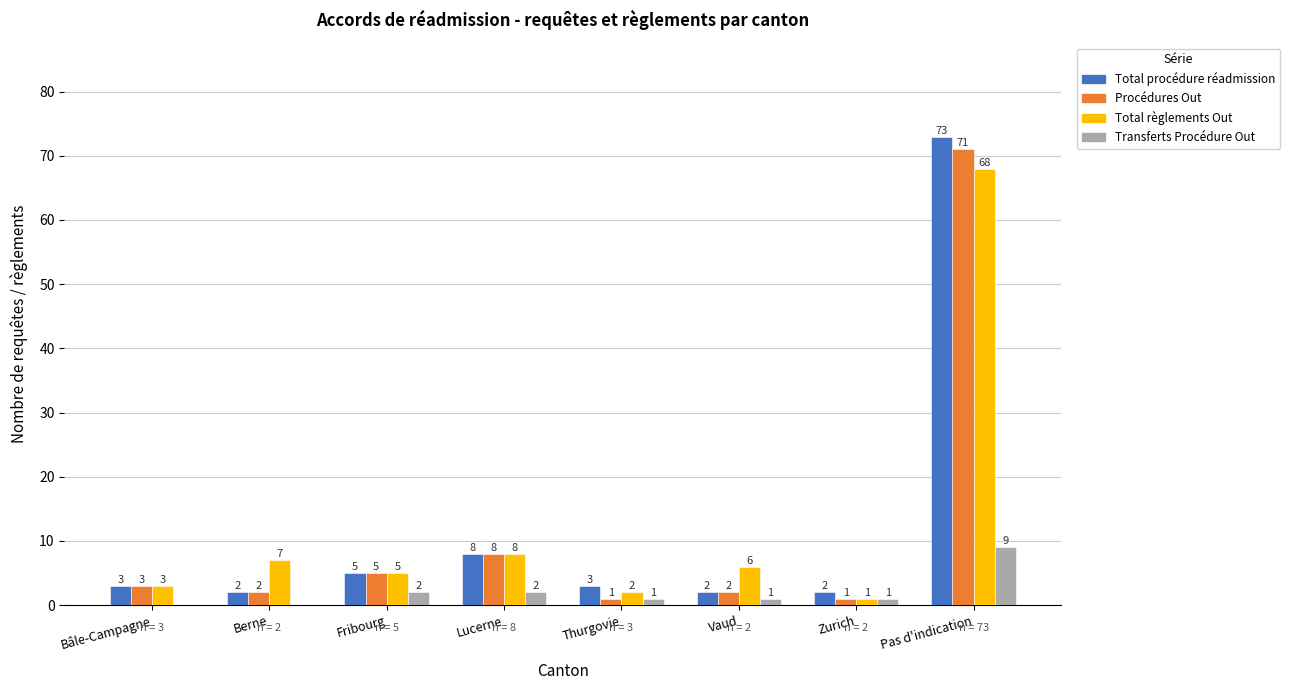

At which label is Total procédure réadmission closest to 37?

Lucerne